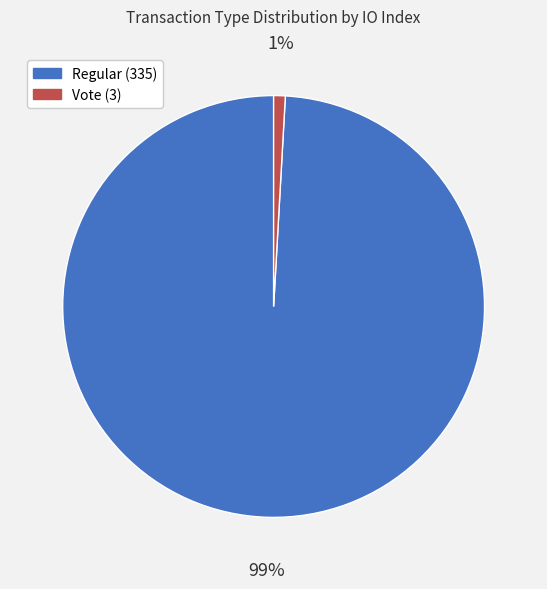

To the nearest percent, what is the difference between the largest and smallest slice percentages?

98%